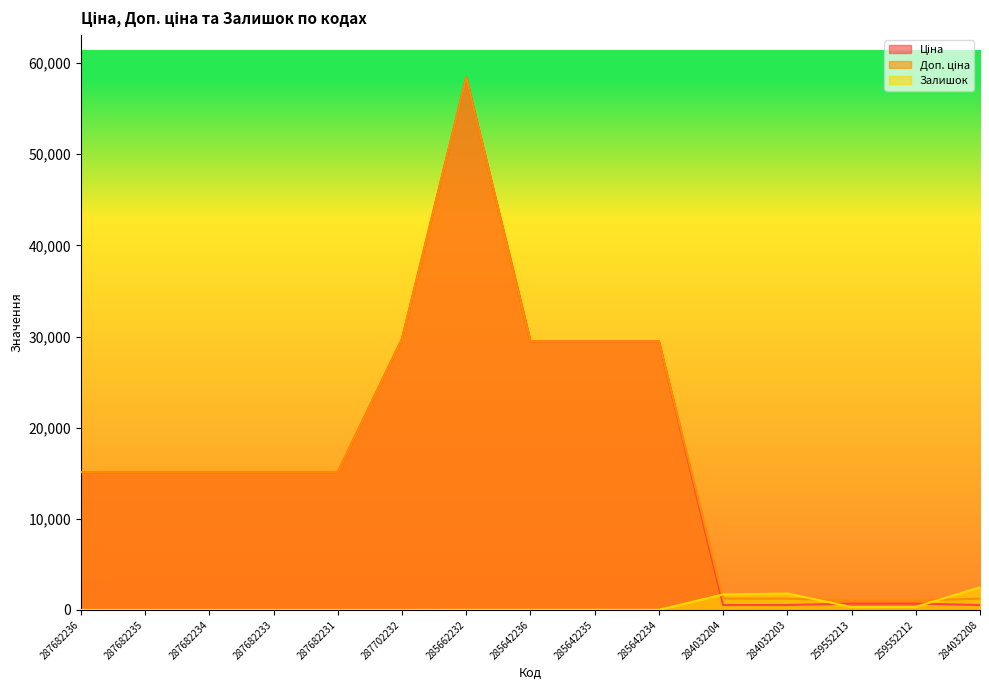

Where is Доп. ціна nearest to the value 29725?

287702232